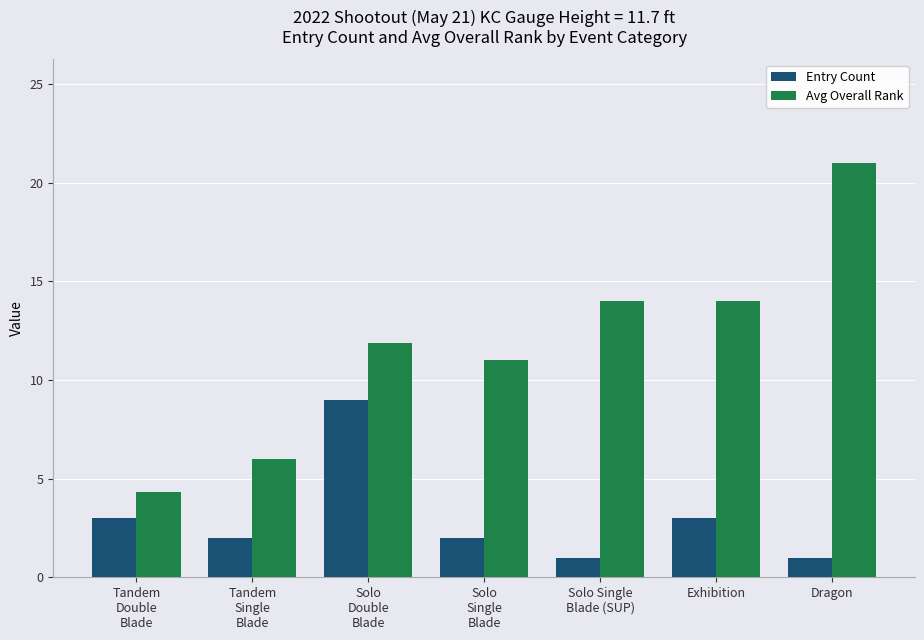

Is it true that Avg Overall Rank equals 8.4 at Tandem
Single
Blade?

False